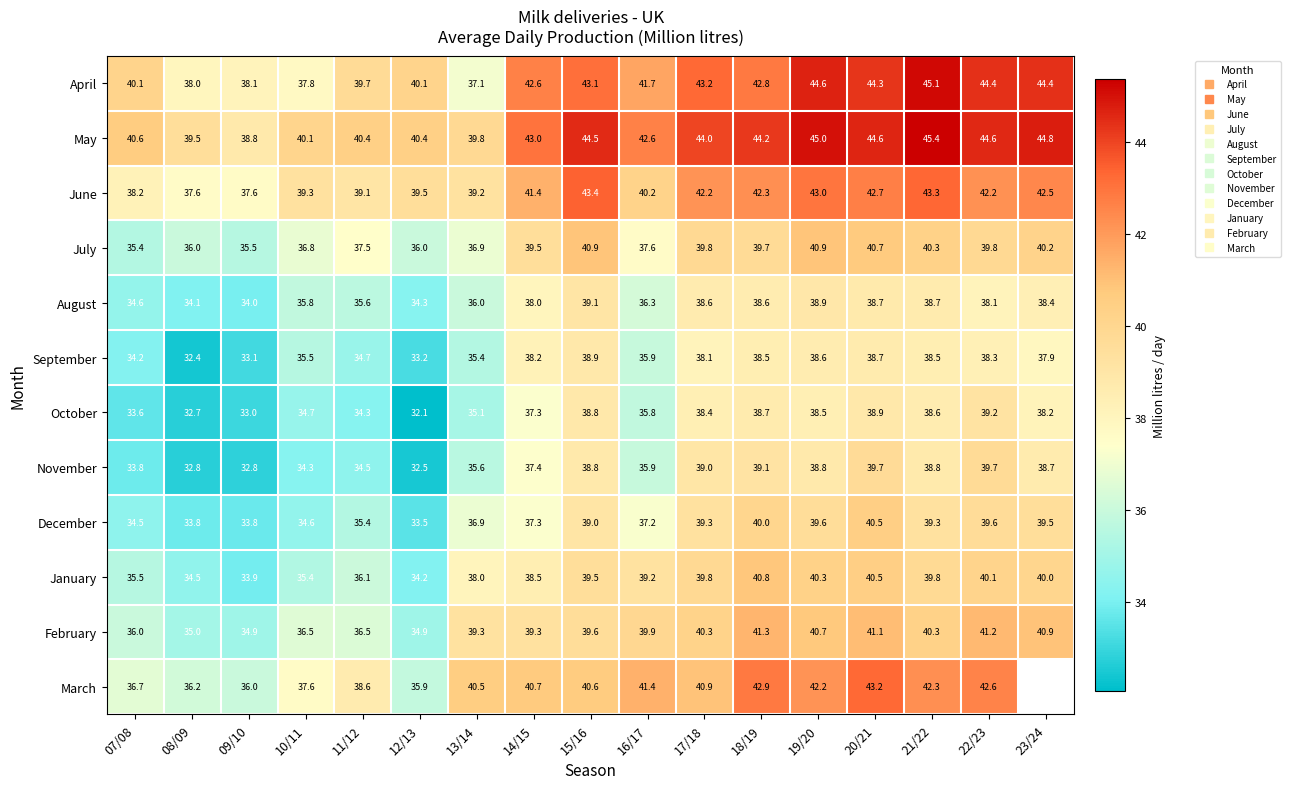

Which series has the largest range (max minus min)?

April